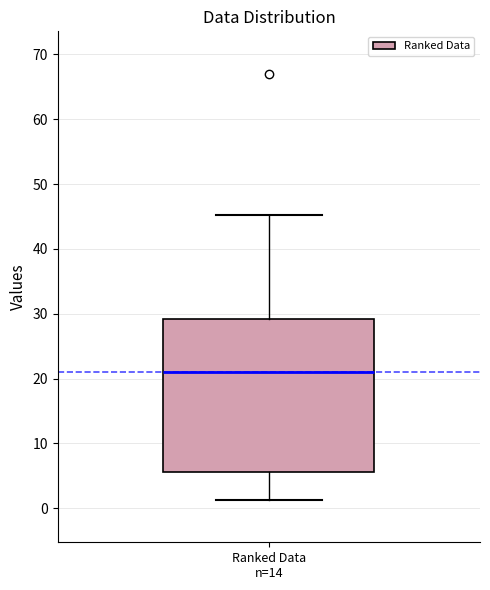

Where does the lower whisker of the box for Ranked Data n=14 end on the y-axis? The values are not printed on the chart, so give them approximately, as read against the axis.

1